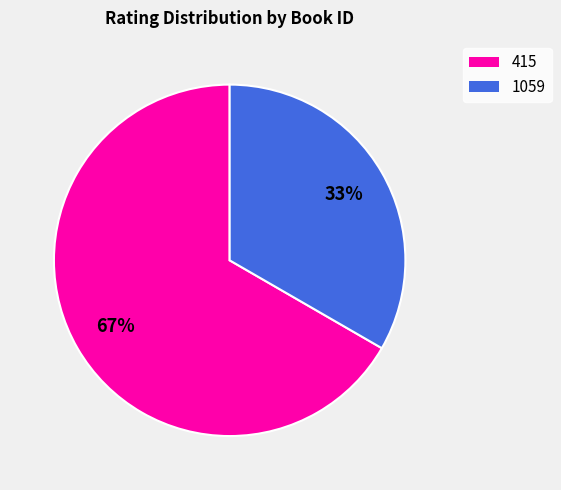

To the nearest percent, what is the combined percentage of 415 and 1059?

100%